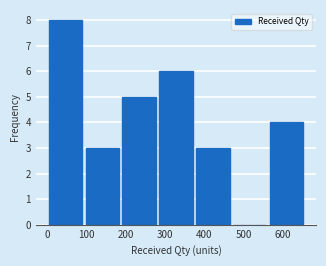

Reading left to right, list every bar in this chart as the range it spans on the x-axis followed by its height. Neither the bar edges nor the heights are printed on the chart, so give them approximately, as read against the axes.

0 to 90: 8
90 to 190: 3
190 to 280: 5
280 to 380: 6
380 to 470: 3
470 to 560: 0
560 to 660: 4